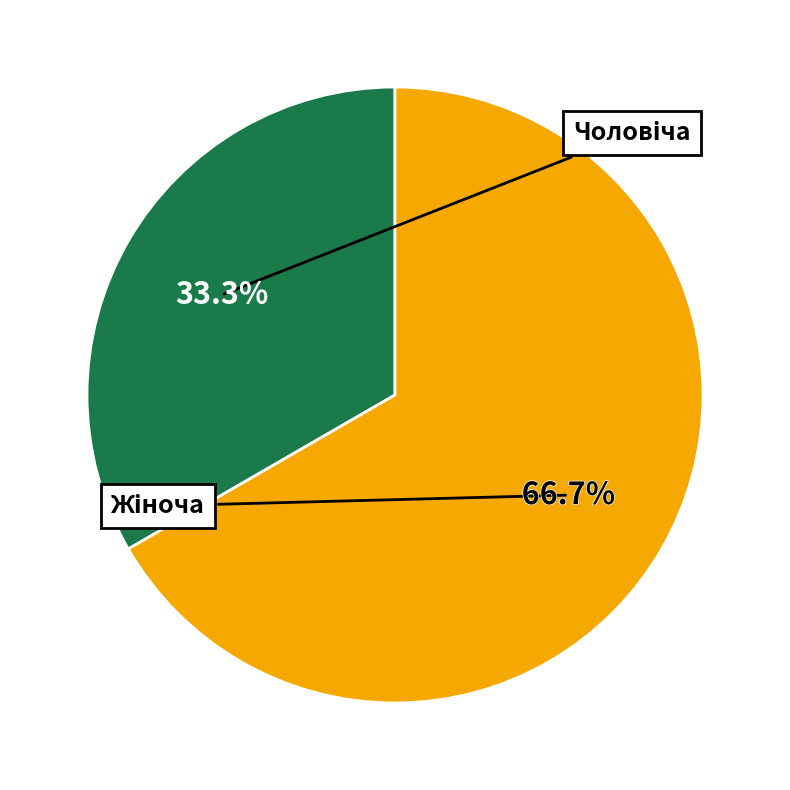

How many slices are in this pie chart?

2